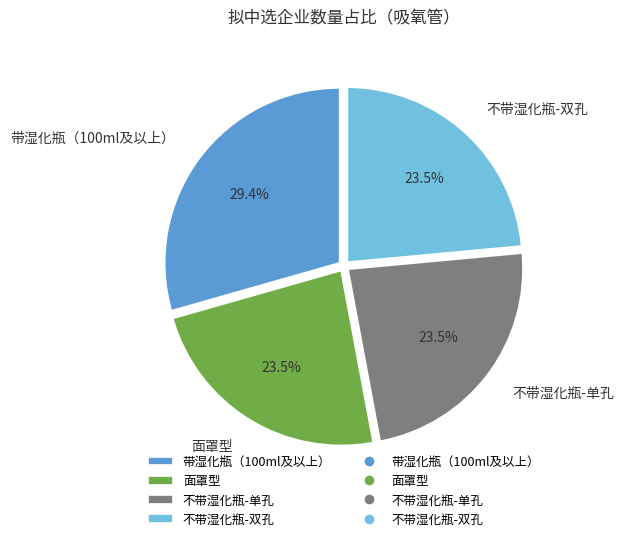

Which slice is the largest?

带湿化瓶（100ml及以上）